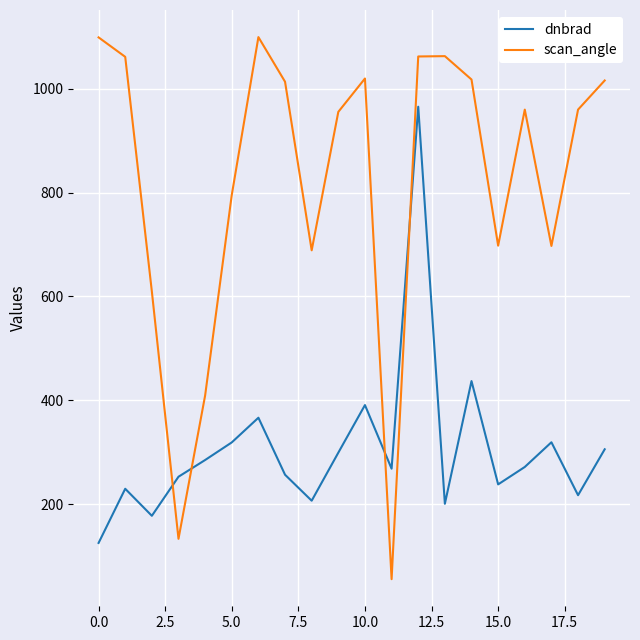

What is the difference between the maximum and minimum values in the scan_angle series?

1044.5